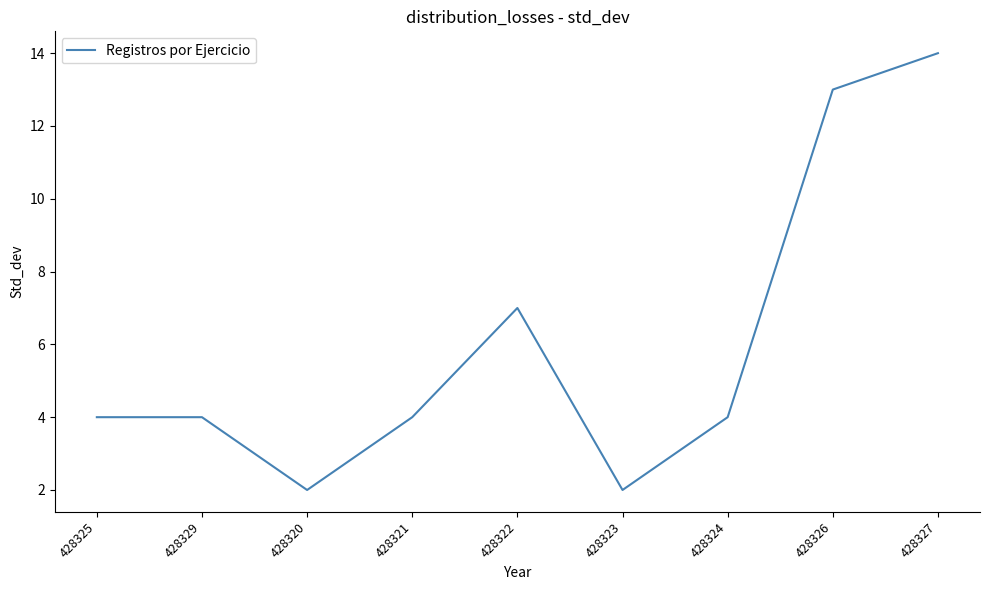

Reading right to left, what are all the values shown in this chart?

428327=14	428326=13	428324=4	428323=2	428322=7	428321=4	428320=2	428329=4	428325=4